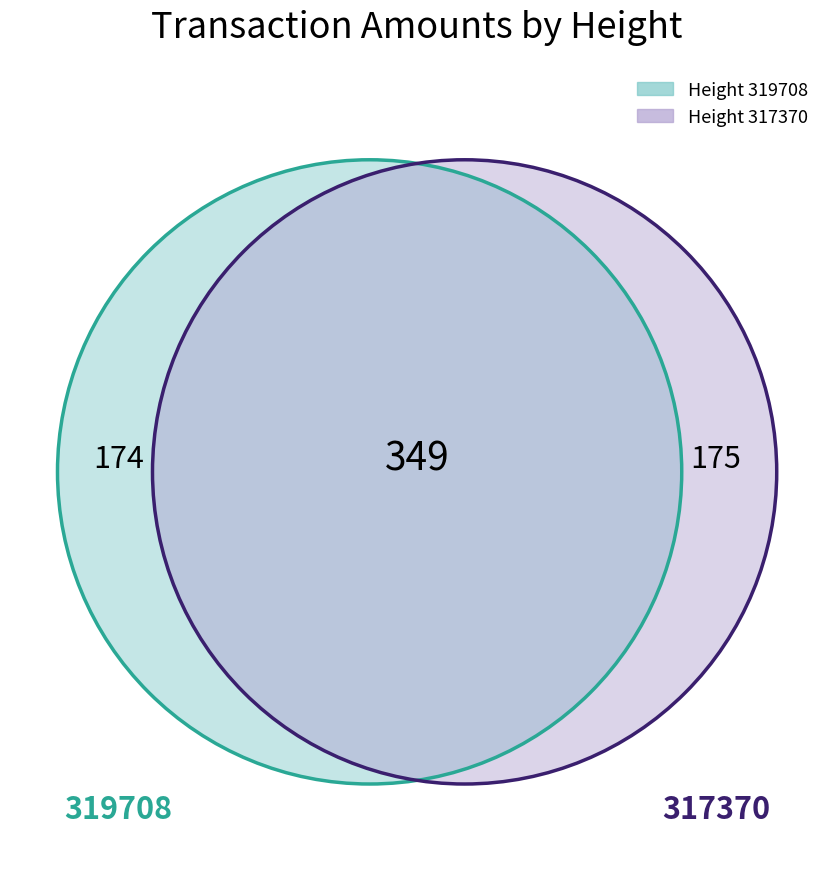

The 317370 slice represents 58% of the pie. True or false?

False